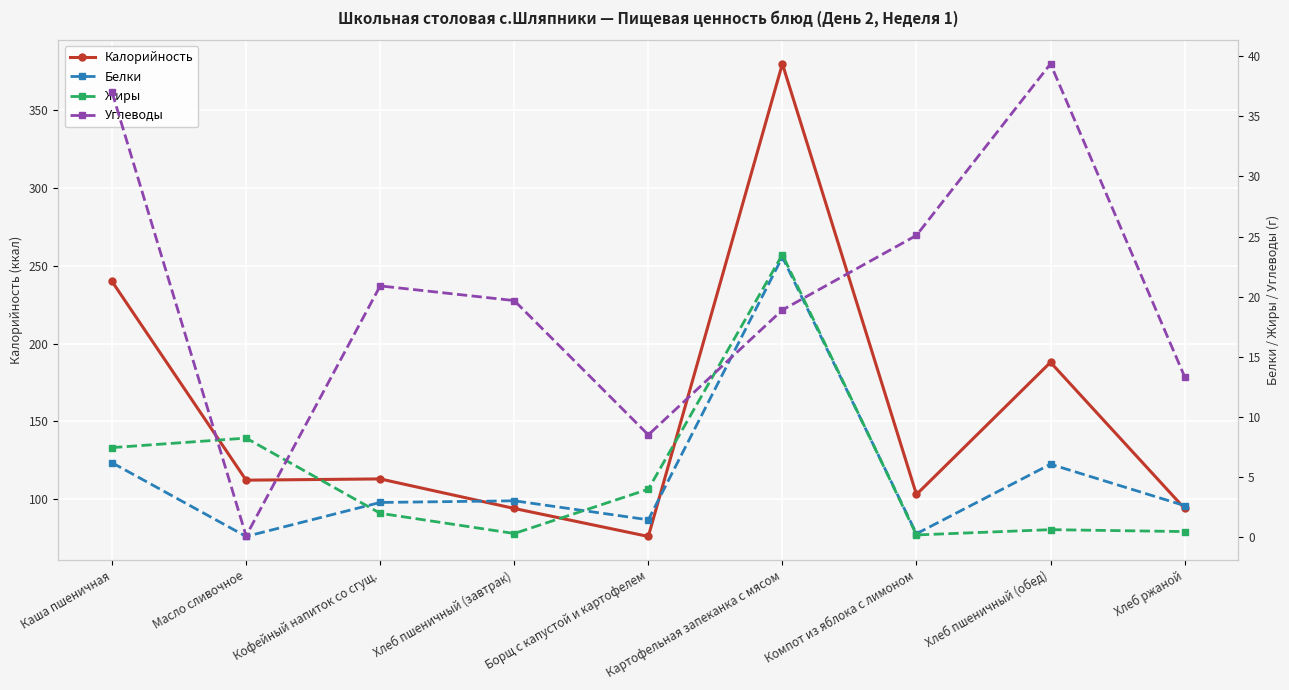

The value of Углеводы at Хлеб ржаной is 19.3. True or false?

False